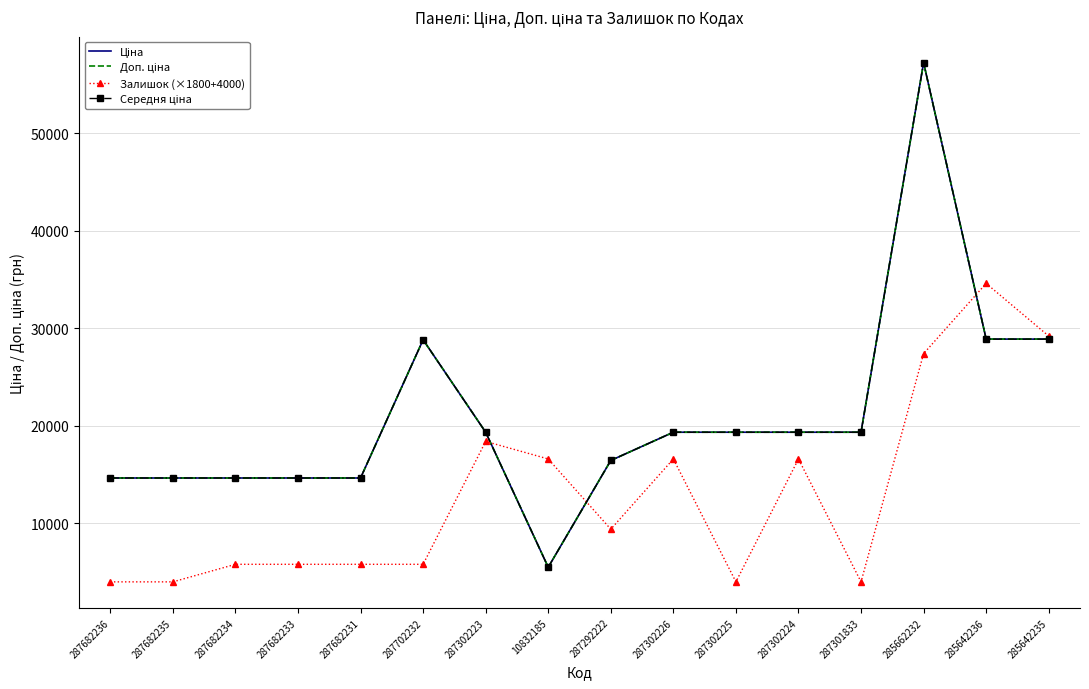

What is the sum of the Ціна values at 287302225 and 287302224?

38686.1